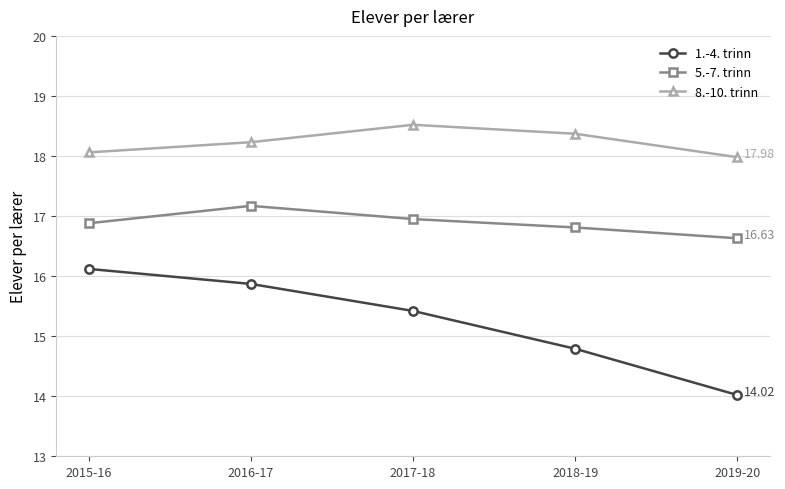

Is it true that 1.-4. trinn equals 8.4 at 2016-17?

False